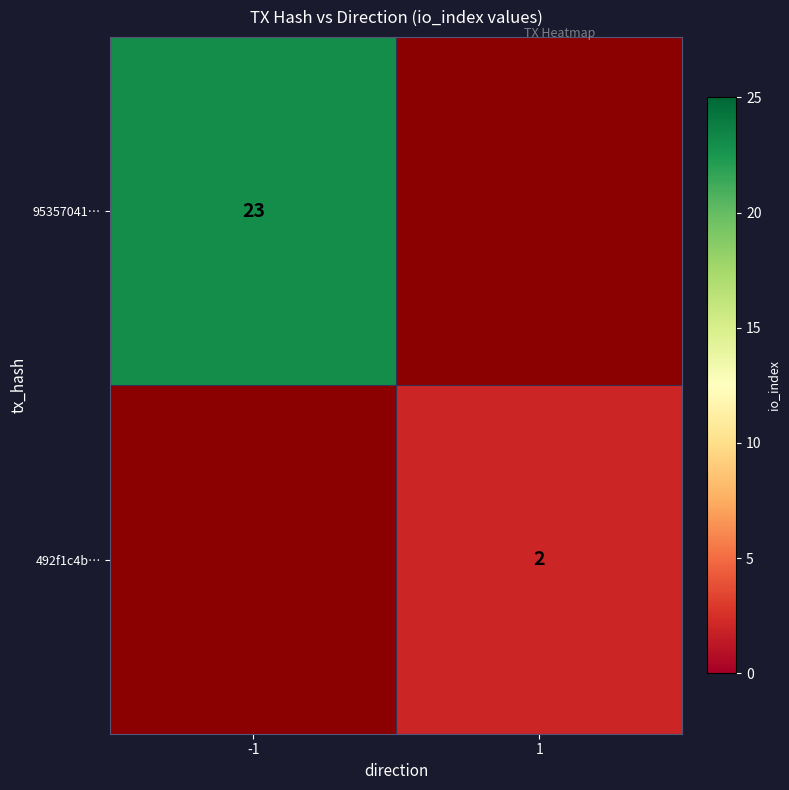

Is the value of 95357041… at -1 greater than the value of 492f1c4b… at 1?

Yes